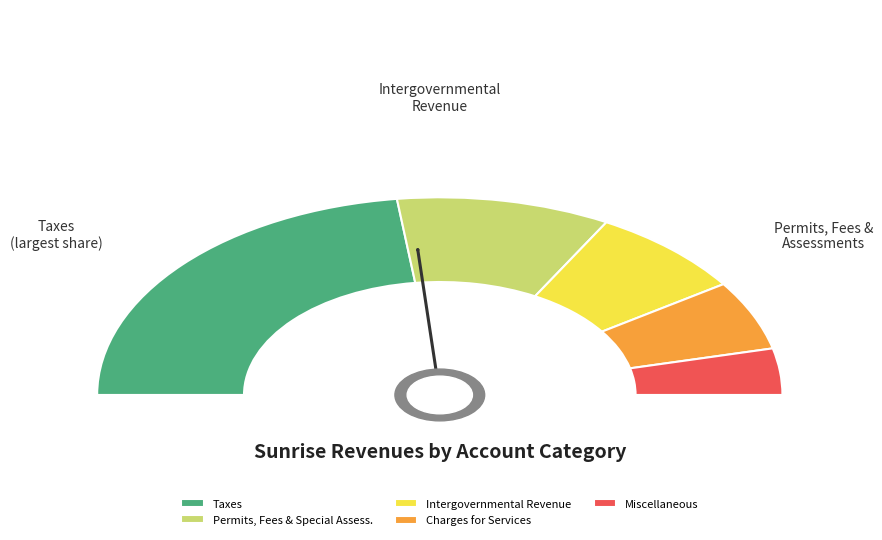

What percentage do Intergovernmental Revenue and Miscellaneous together represent?

22.5%